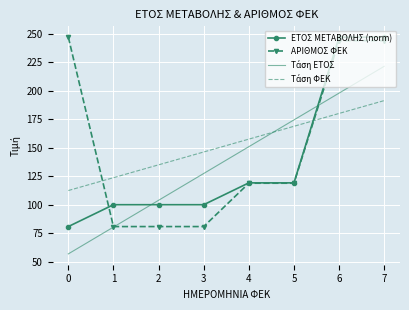

The value of ΑΡΙΘΜΟΣ ΦΕΚ at 5 is 171.2. True or false?

False